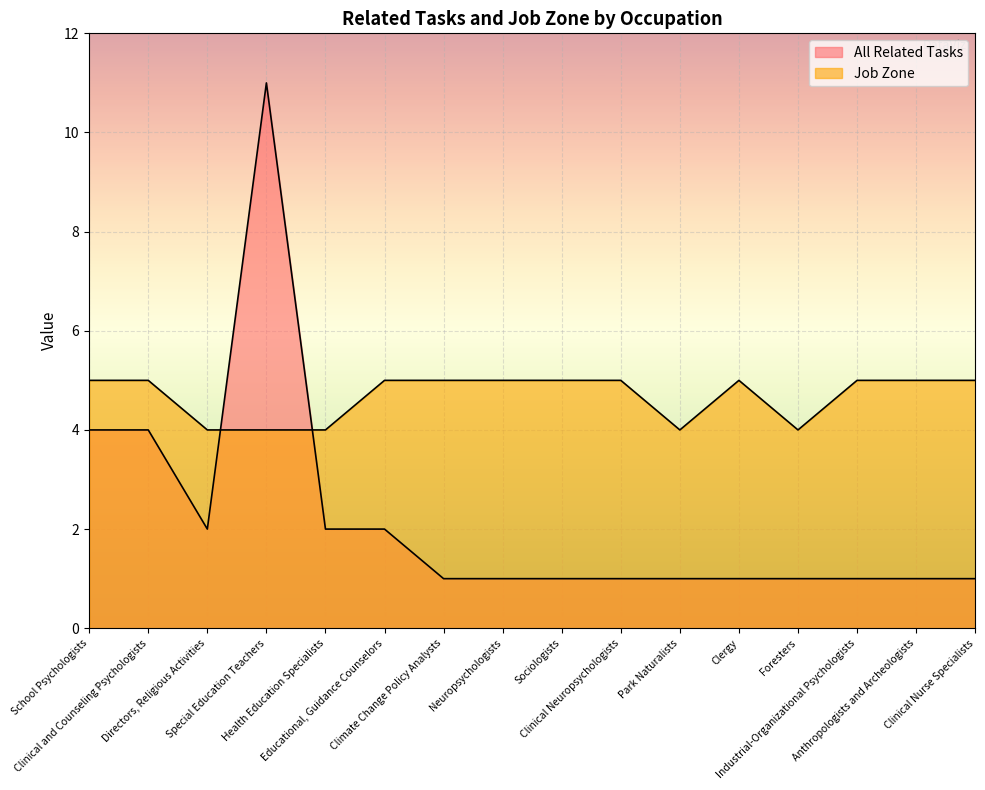

What is the average value of the All Related Tasks series?

2